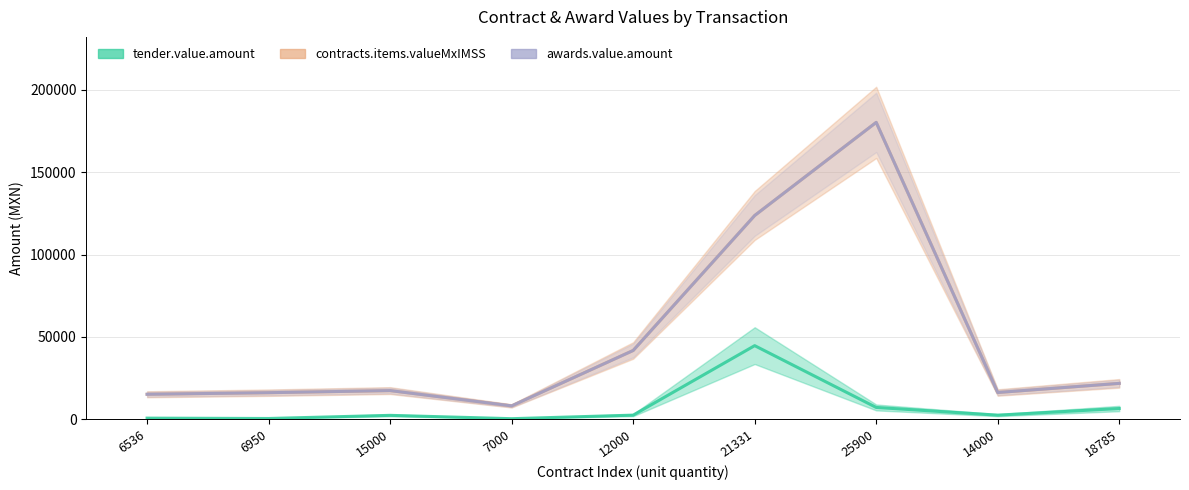

Which series has the largest range (max minus min)?

contracts.items.valueMxIMSS